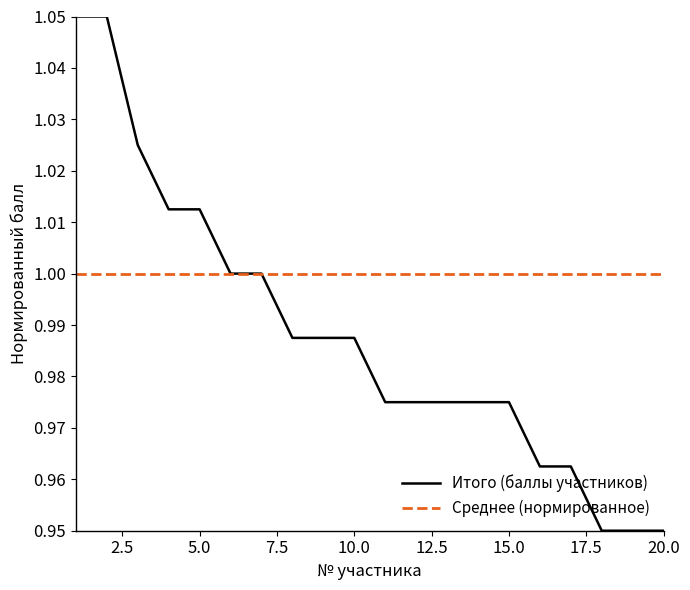

List the series in order of their peak value, highest first.

Итого (баллы участников), Среднее (нормированное)